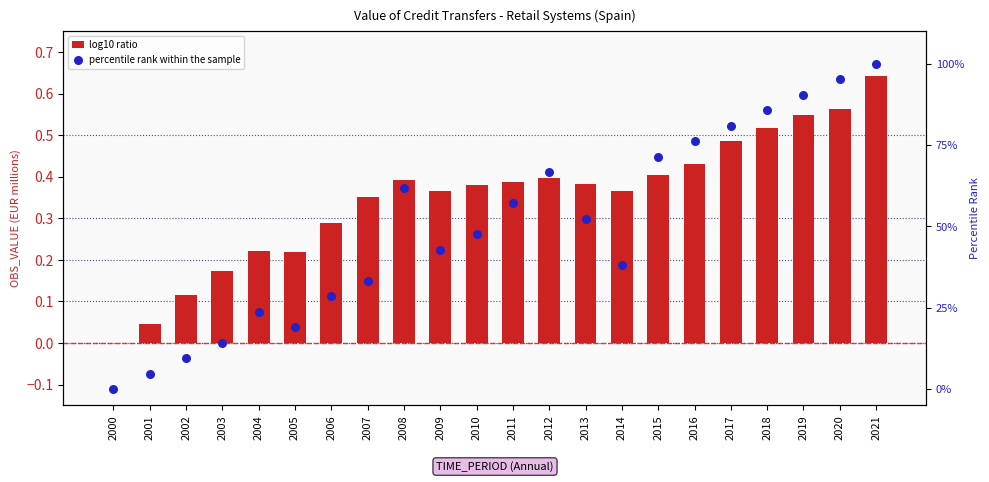

At which category is the sum across all series the highest?

2021